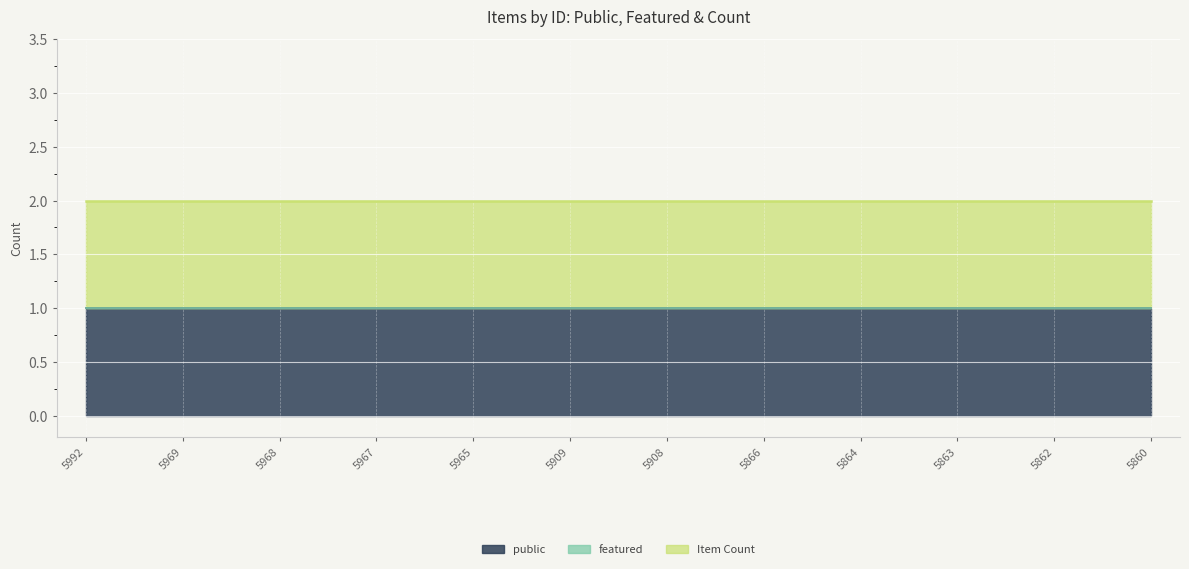

Reading left to right, what are all the values shown in this chart?

public: 1	1	1	1	1	1	1	1	1	1	1	1
featured: 0	0	0	0	0	0	0	0	0	0	0	0
Item Count: 1	1	1	1	1	1	1	1	1	1	1	1